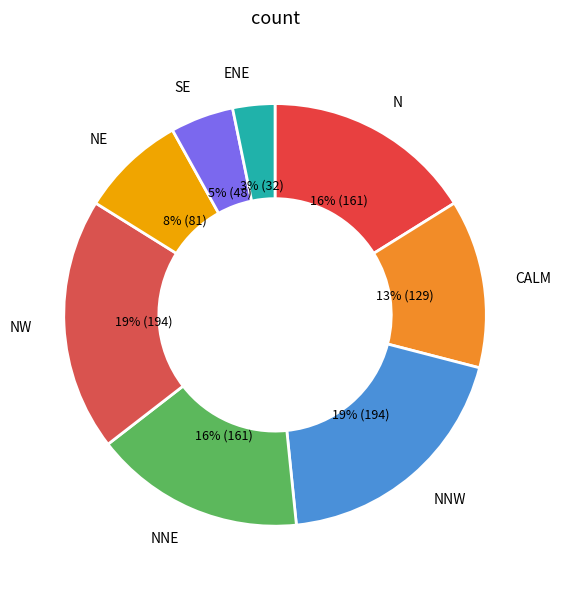

Is there any slice that represents more than half of the pie?

No